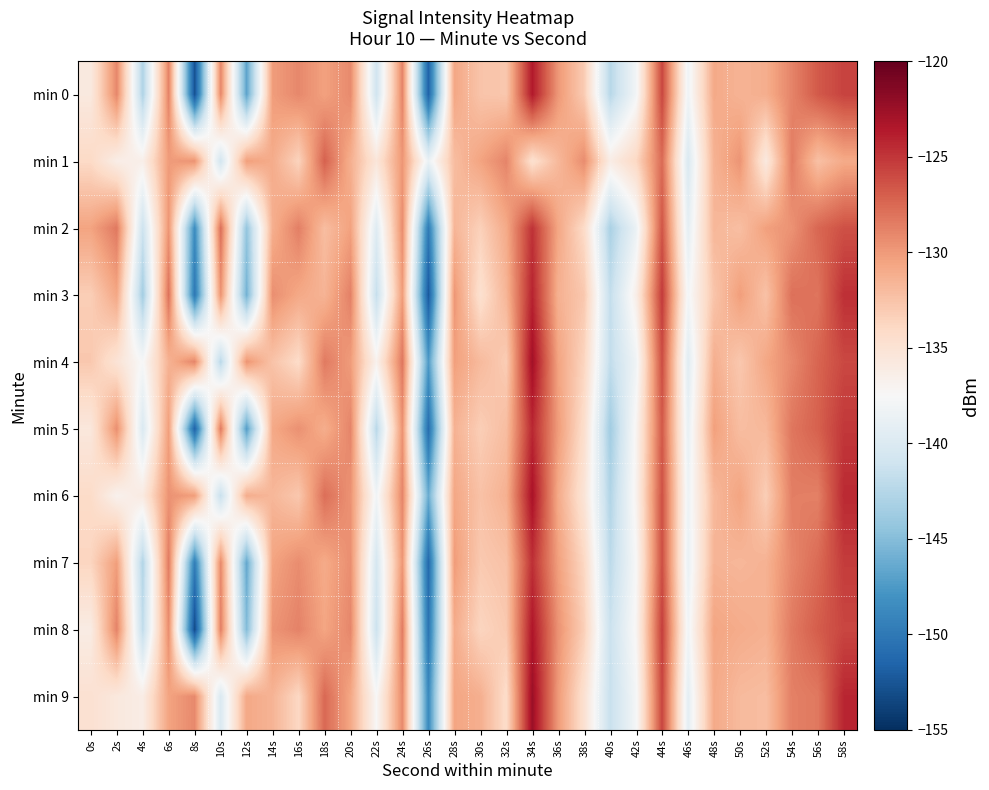

What is the difference between the highest and lowest values at 52s?

5.5